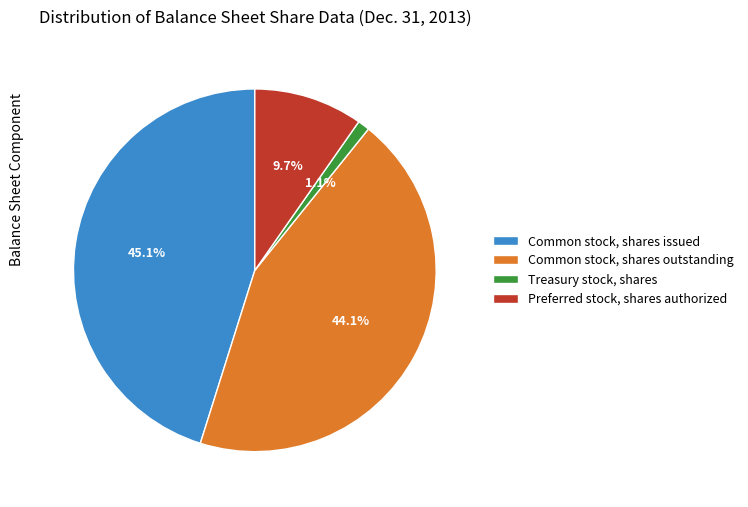

Does Common stock, shares outstanding represent more than half of the total?

No